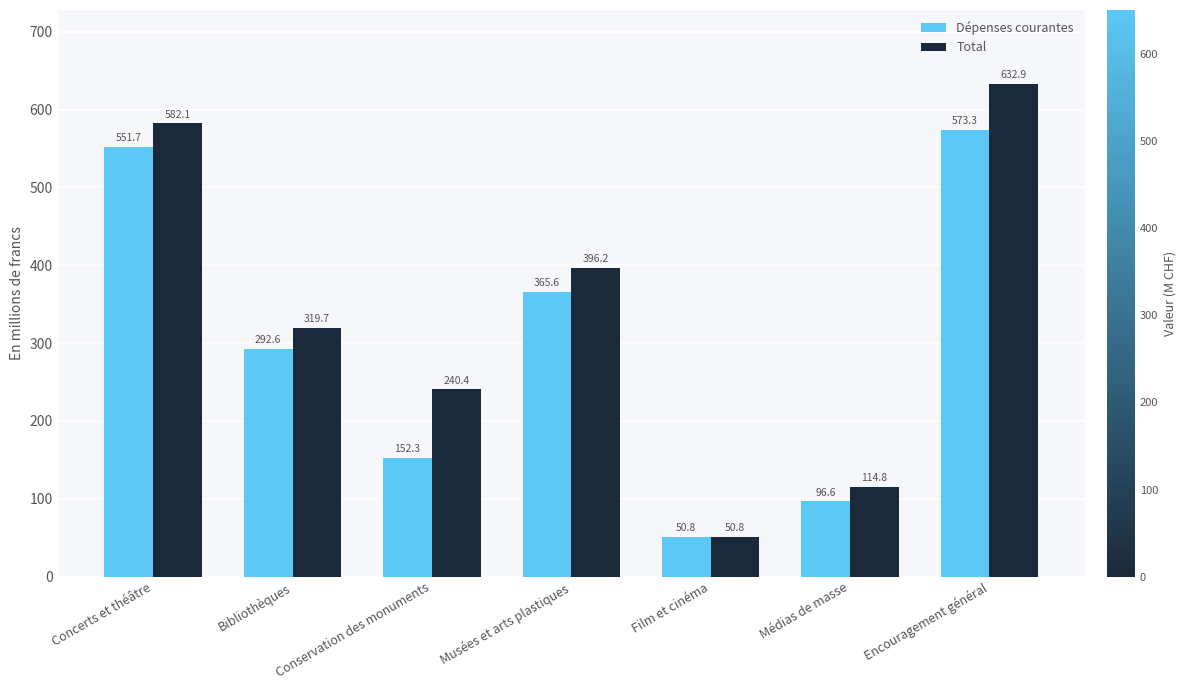

Does the chart contain any negative values?

No